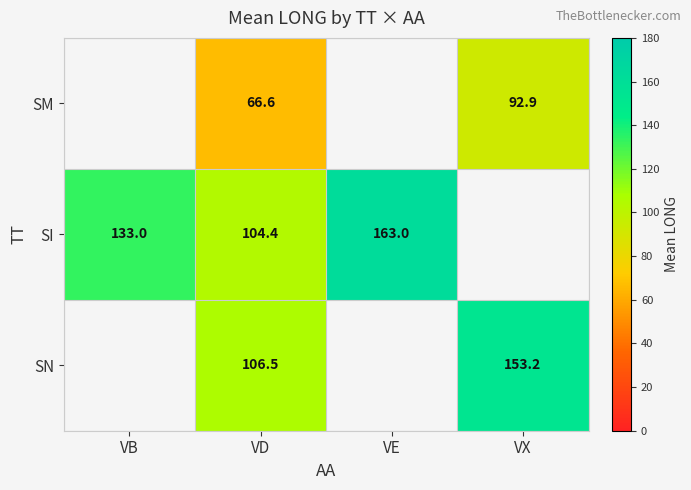

Which label corresponds to the largest value in the chart?

VE